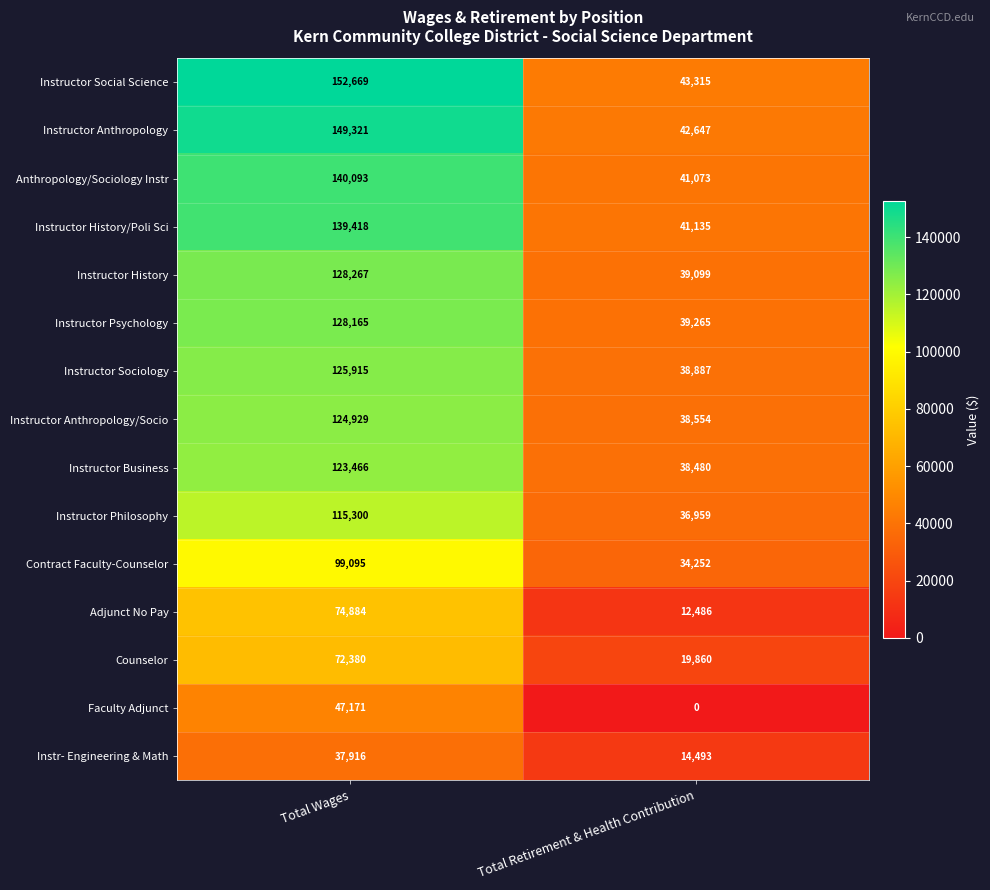

Read the Adjunct No Pay value at Total Retirement & Health Contribution, to the nearest 100.

12500